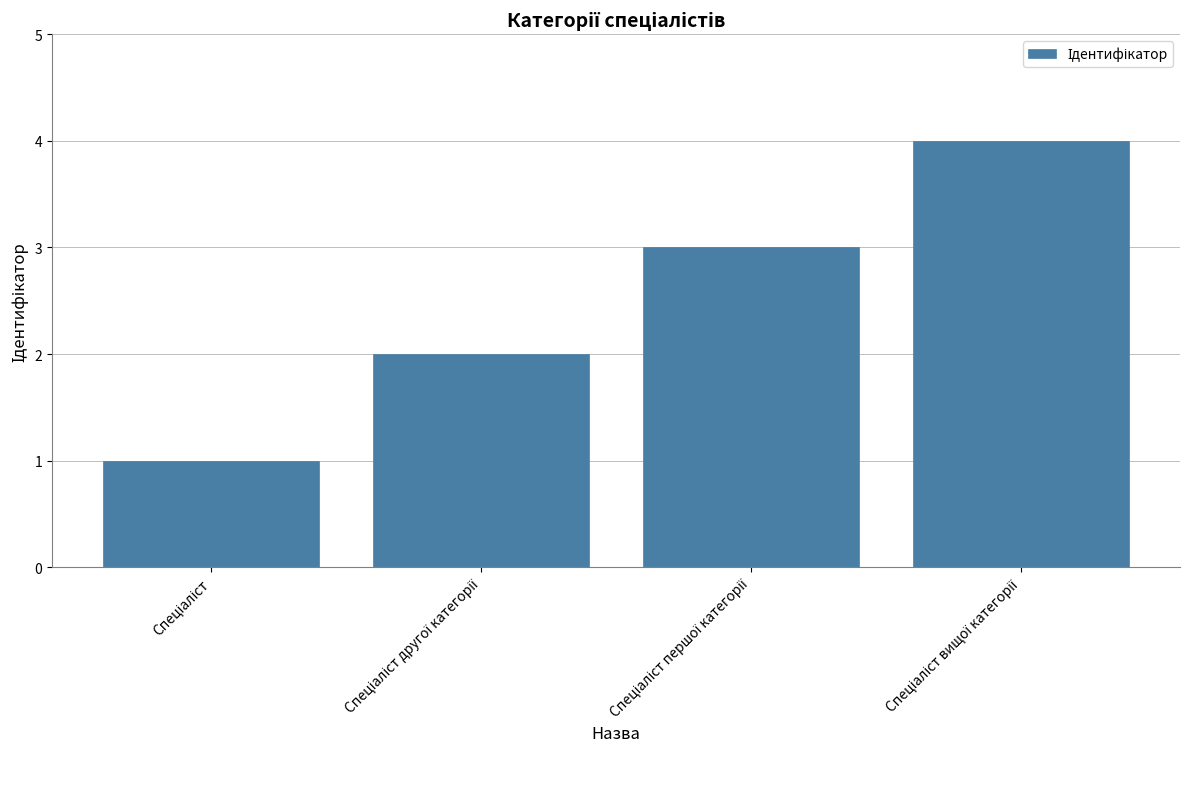

What is the difference between the maximum and minimum values?

3